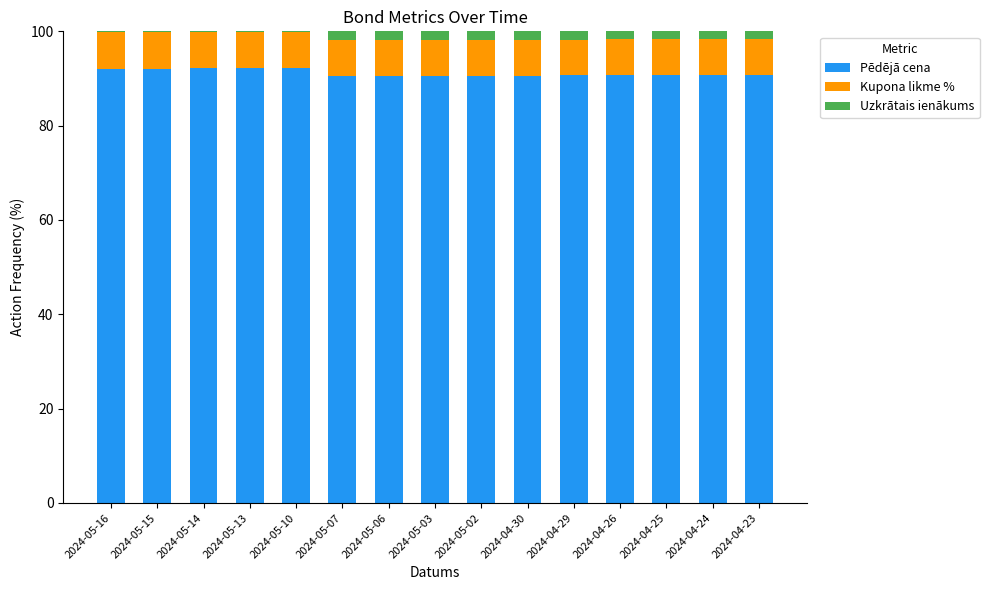

What is the total value across all series at 2024-05-06?

100.0